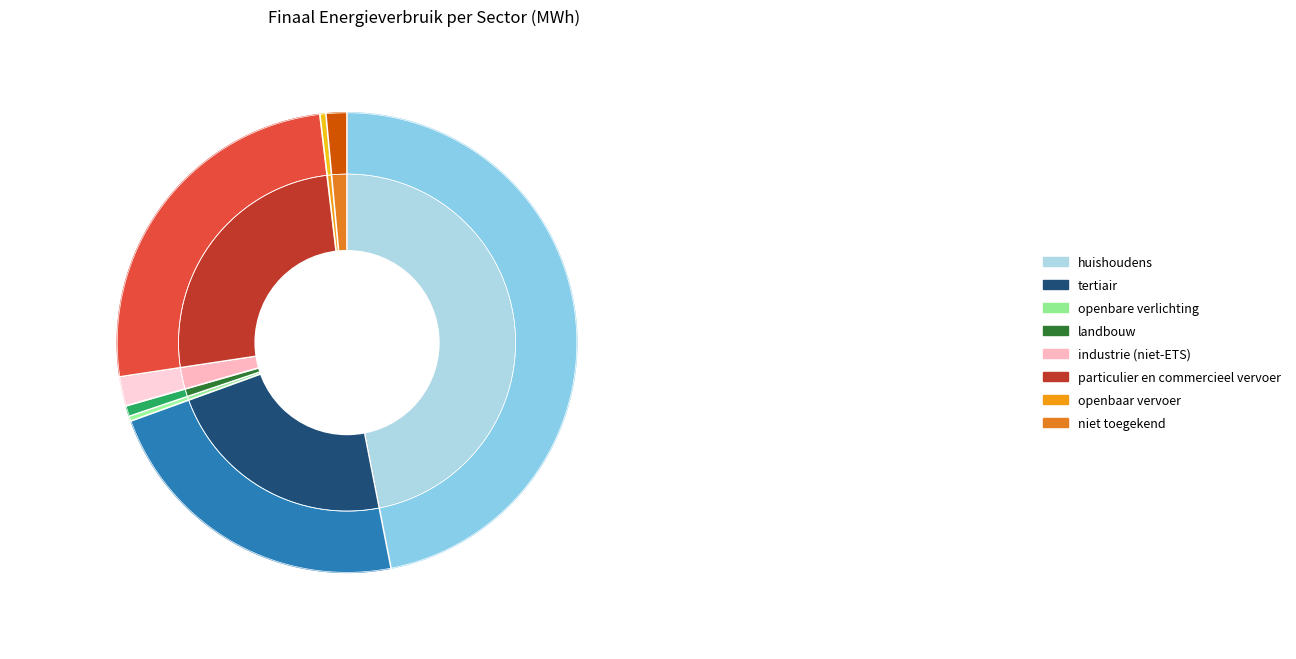

True or false: huishoudens accounts for 47% of the total.

True